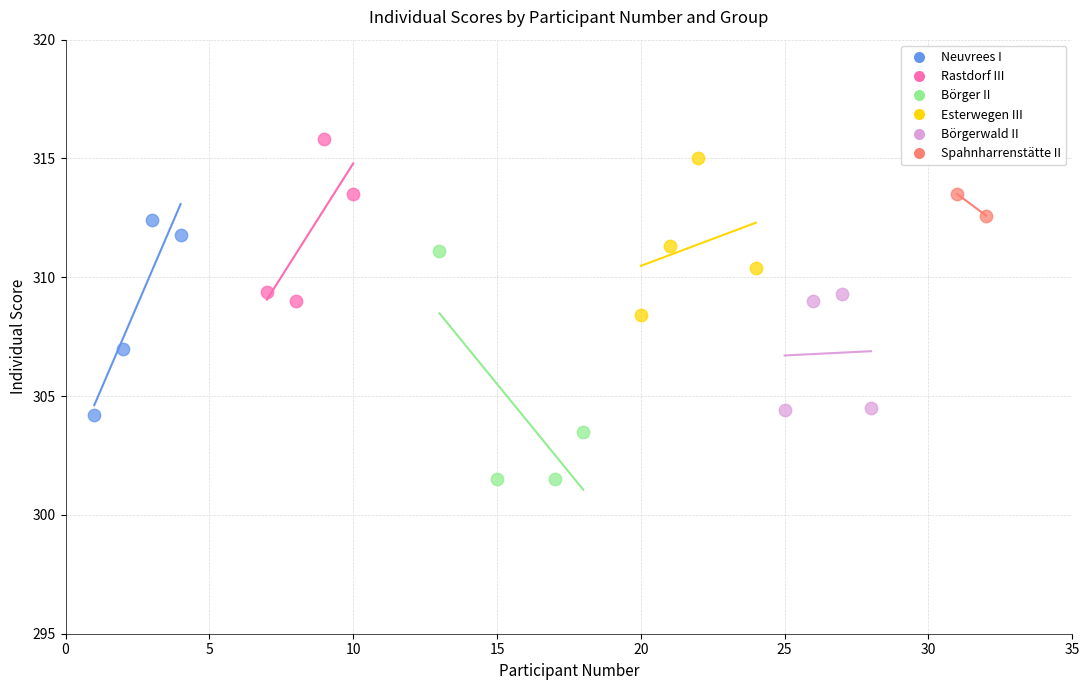

Which series has the widest spread of Y values?

Börger II